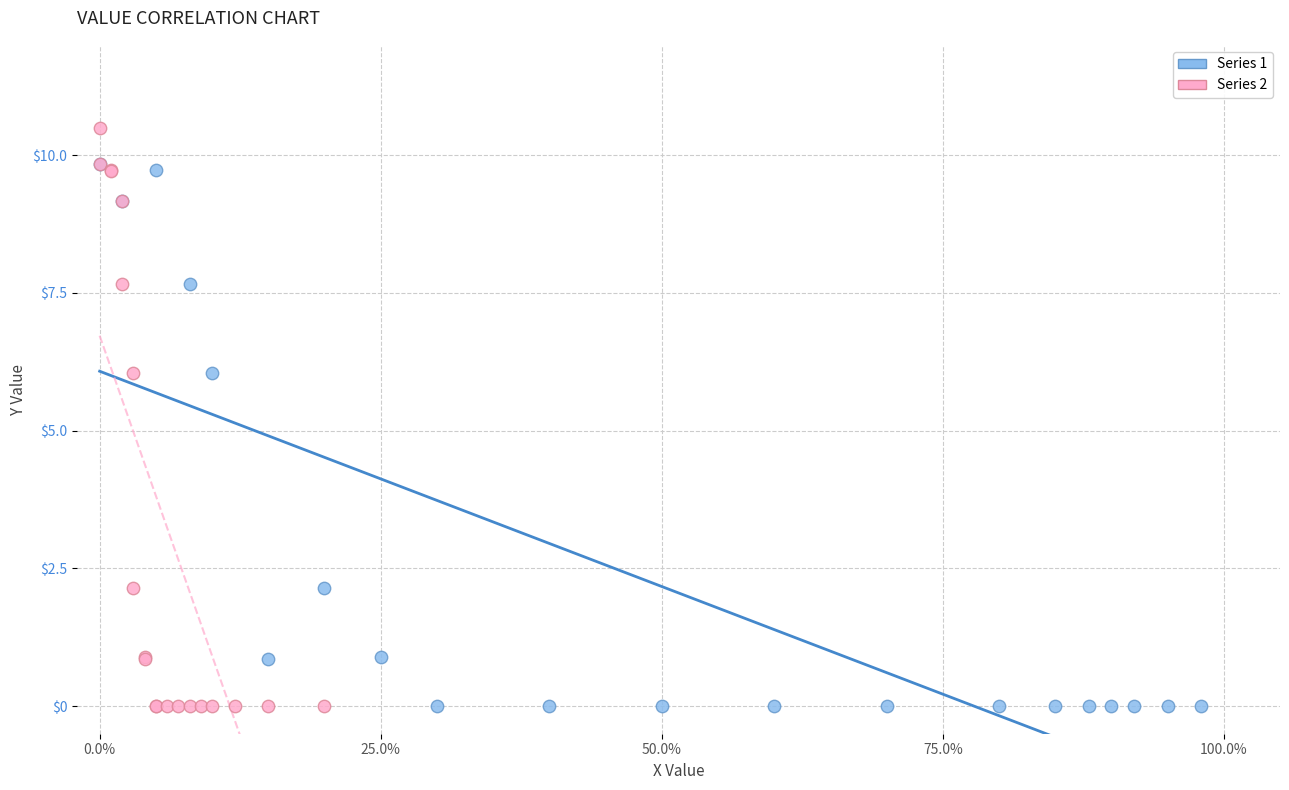

Which series has the largest Y range (max minus min)?

Series 2